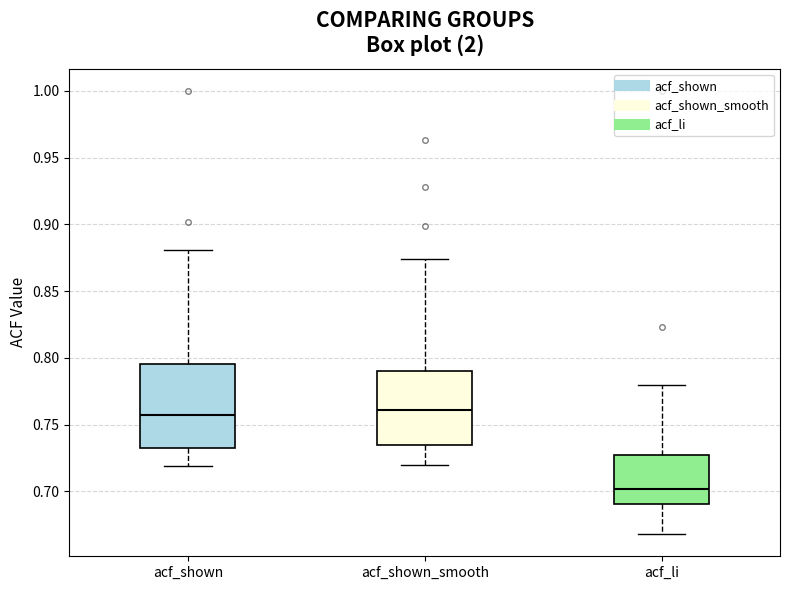

Reading left to right, read every box against the y-axis: the position of its median line, the range the box covers, and the ends of its whiskers. The values are not printed on the chart, so give them approximately, as read against the axis.

acf_shown: median 0.755, box 0.735 to 0.795, whiskers 0.720 to 0.880
acf_shown_smooth: median 0.760, box 0.735 to 0.790, whiskers 0.720 to 0.875
acf_li: median 0.700, box 0.690 to 0.725, whiskers 0.670 to 0.780